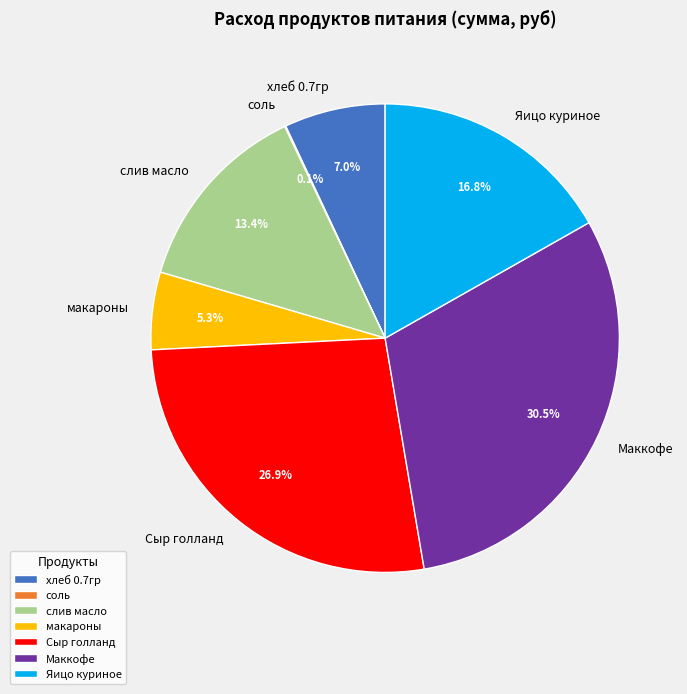

What percentage is the макароны slice, to the nearest percent?

5%